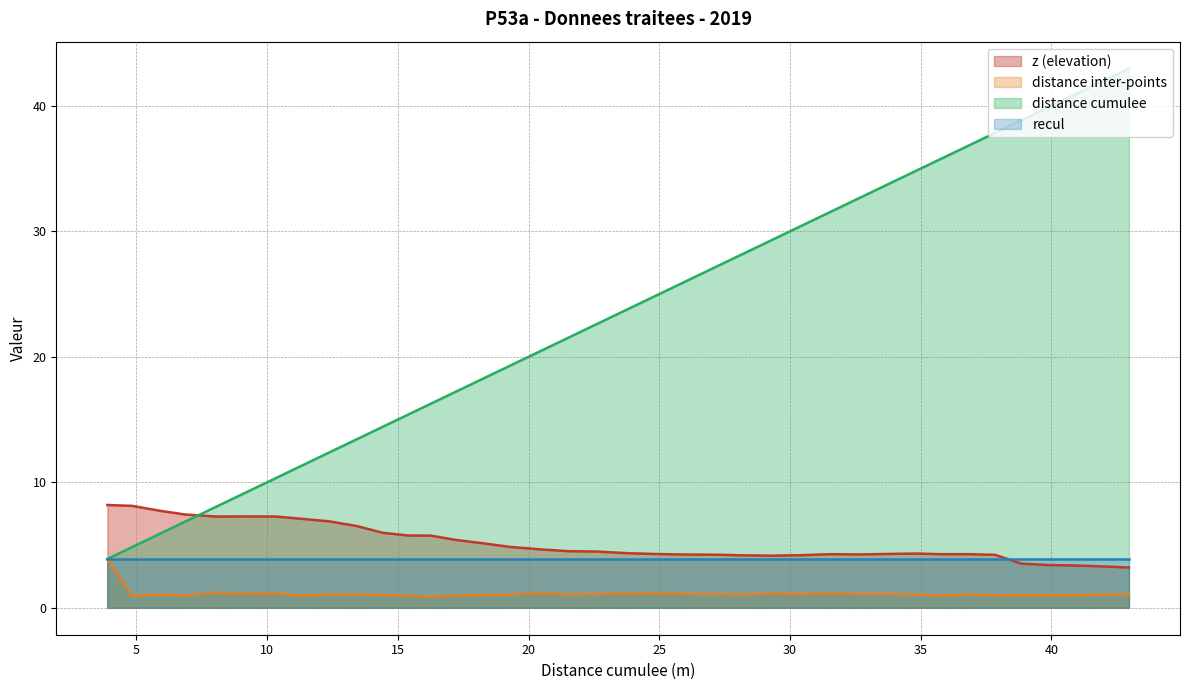

What is the greatest value displayed?

43.0